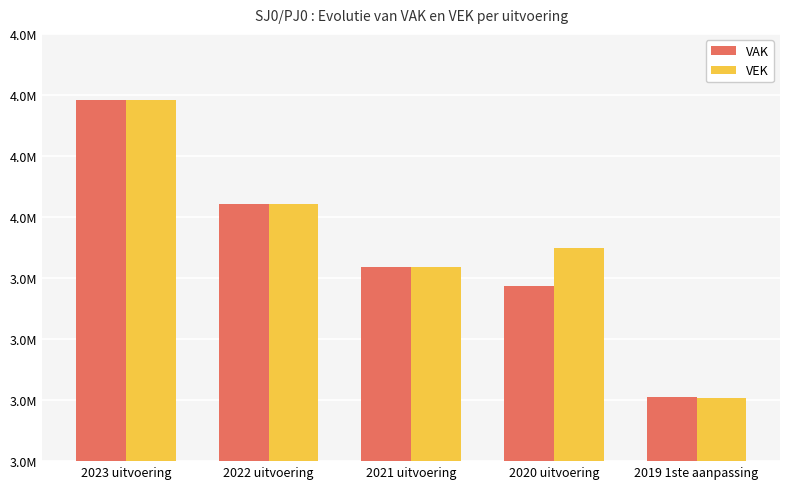

What is the difference between the VEK values at 2019 1ste aanpassing and 2023 uitvoering?

975278